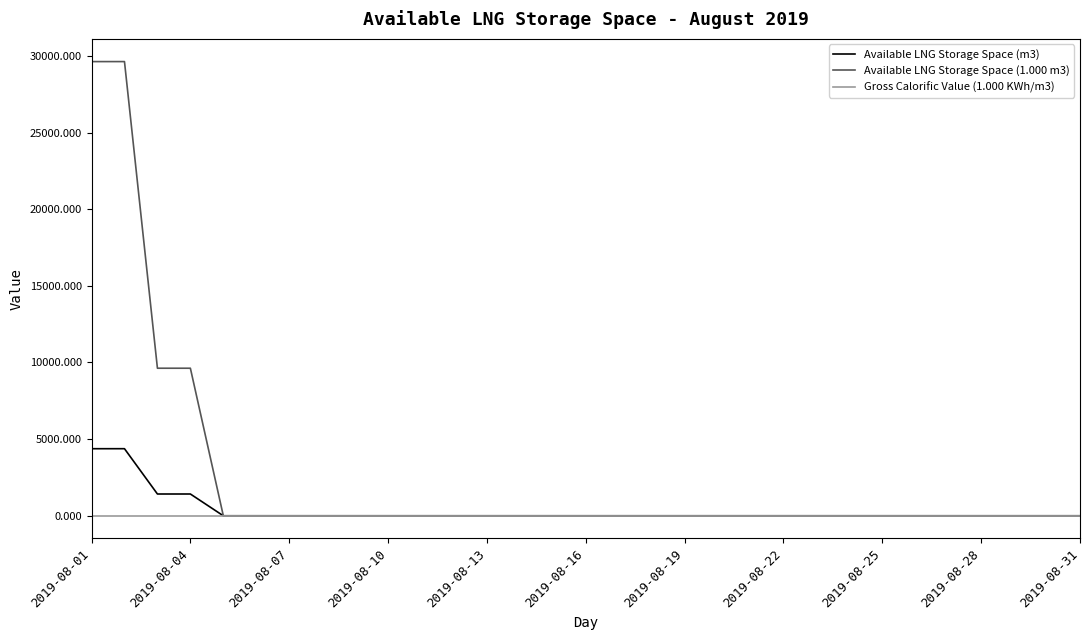

List the series in order of their peak value, lowest first.

Gross Calorific Value (1.000 KWh/m3), Available LNG Storage Space (m3), Available LNG Storage Space (1.000 m3)